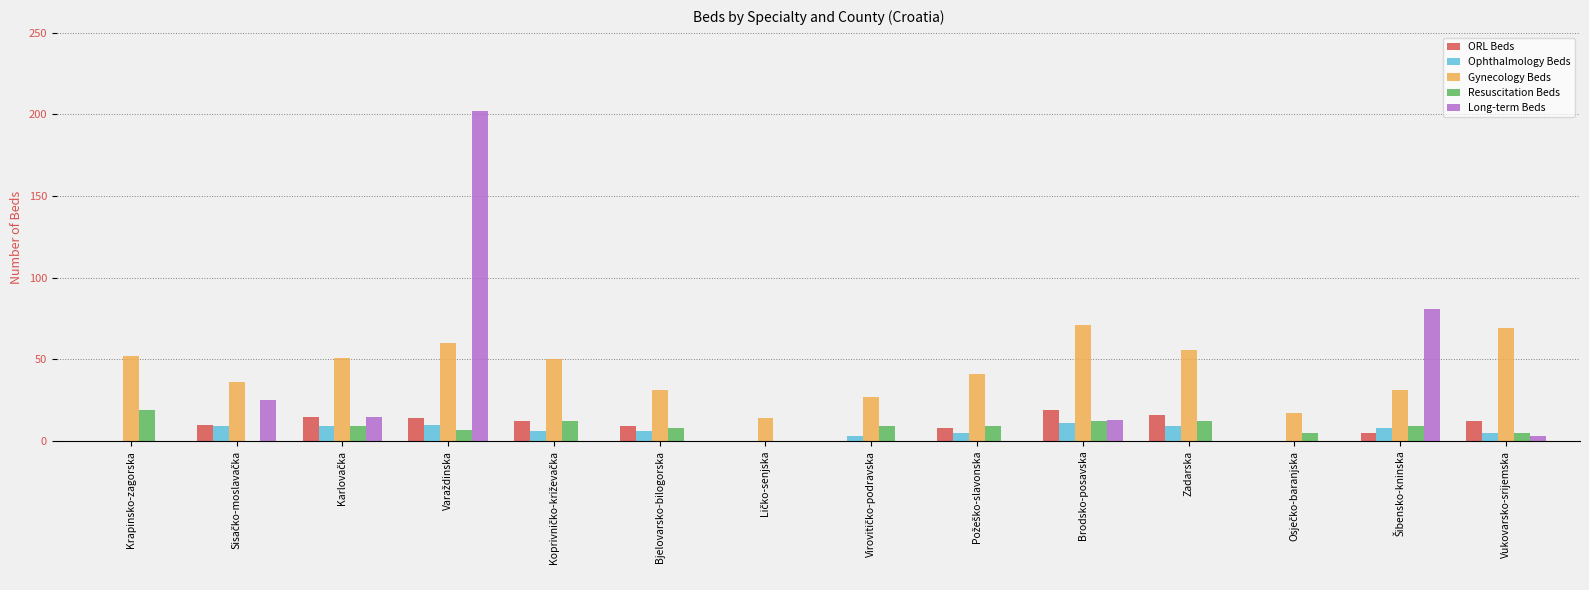

What is the sum of all ORL Beds values?

120